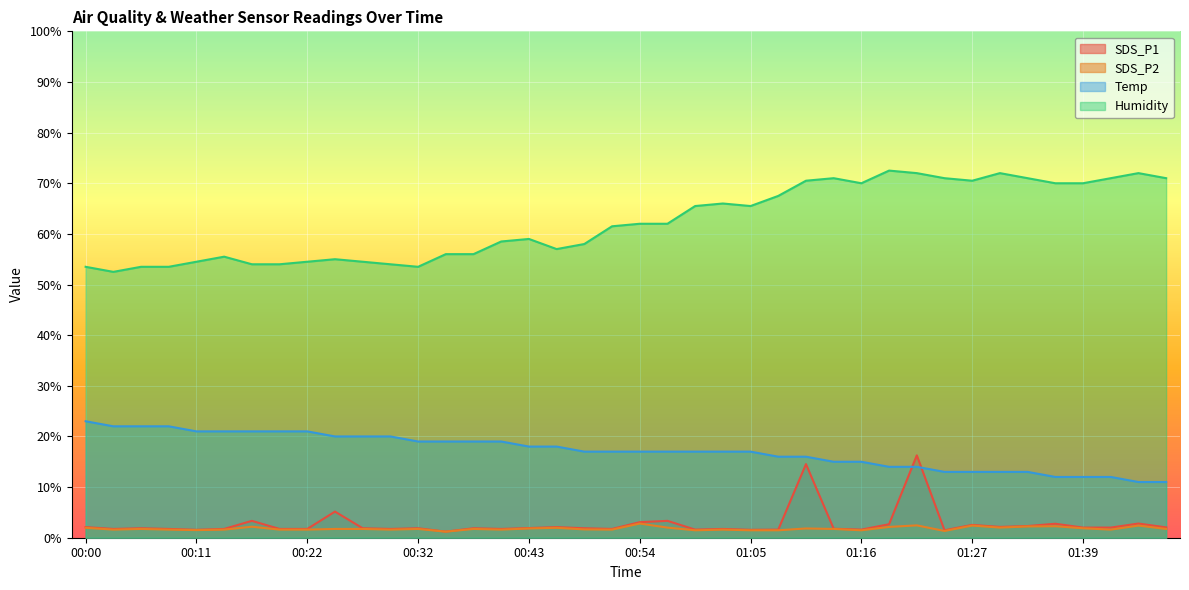

What is the label of the 6th point from the right?

01:33